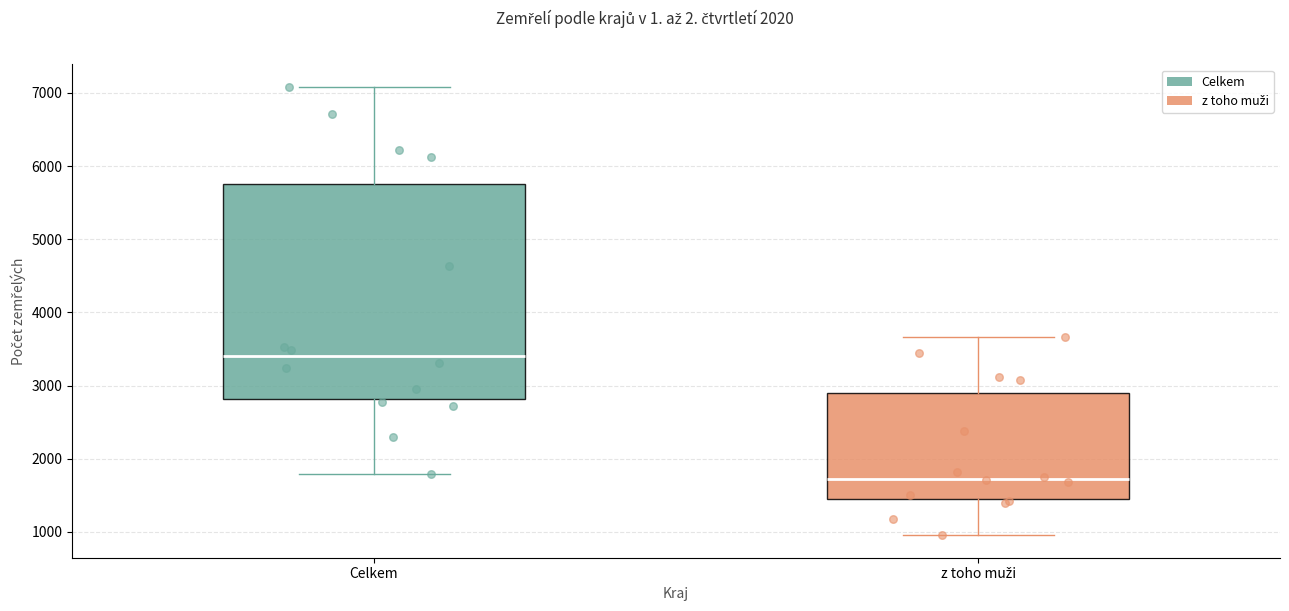

Reading left to right, read every box against the y-axis: the position of its median line, the range the box covers, and the ends of its whiskers. The values are not printed on the chart, so give them approximately, as read against the axis.

Celkem: median 3400, box 2800 to 5800, whiskers 1800 to 7100
z toho muži: median 1700, box 1400 to 2900, whiskers 1000 to 3700